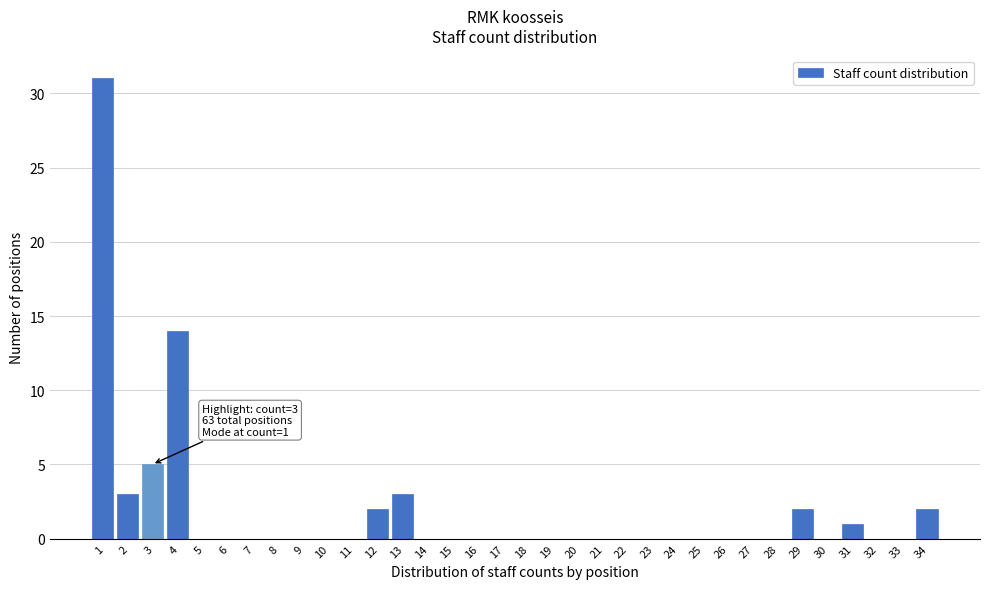

Is it true that the value at 22 is 21?

False